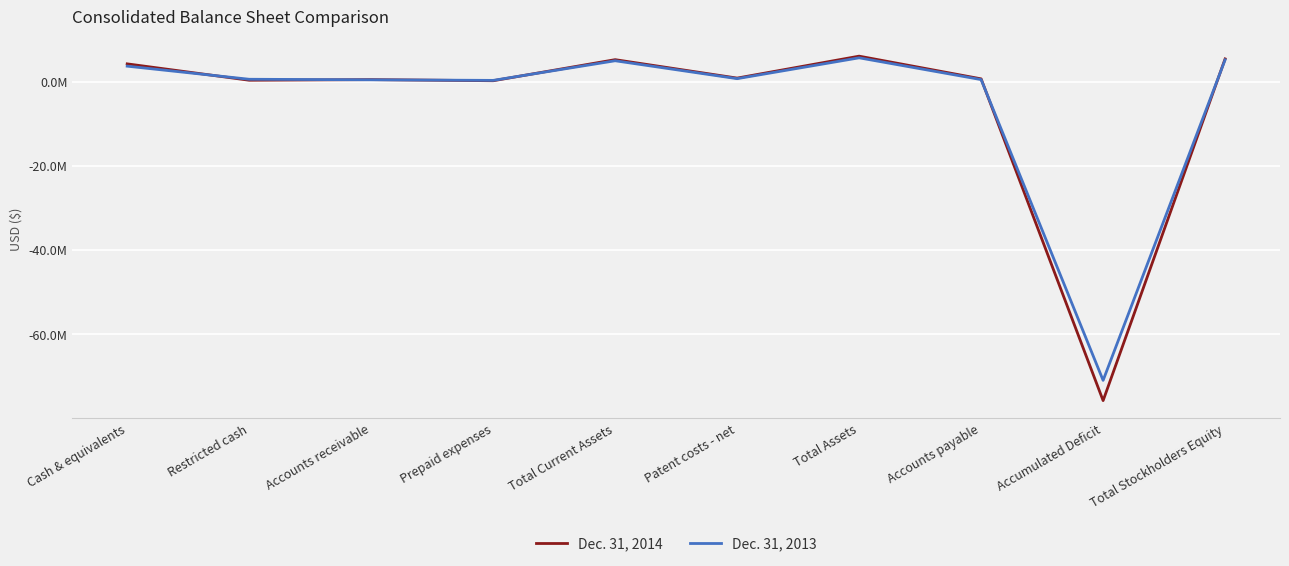

What are all the series names shown in the legend?

Dec. 31, 2014, Dec. 31, 2013